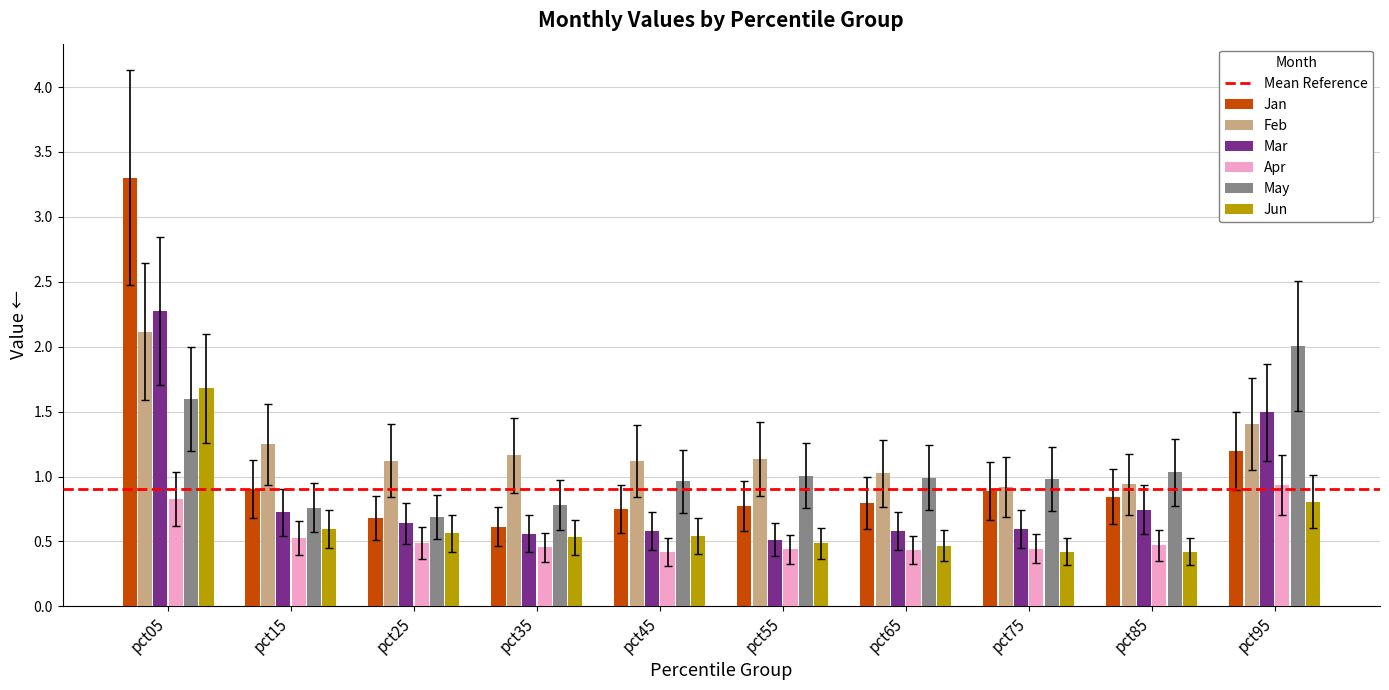

What is the greatest value displayed?

3.3